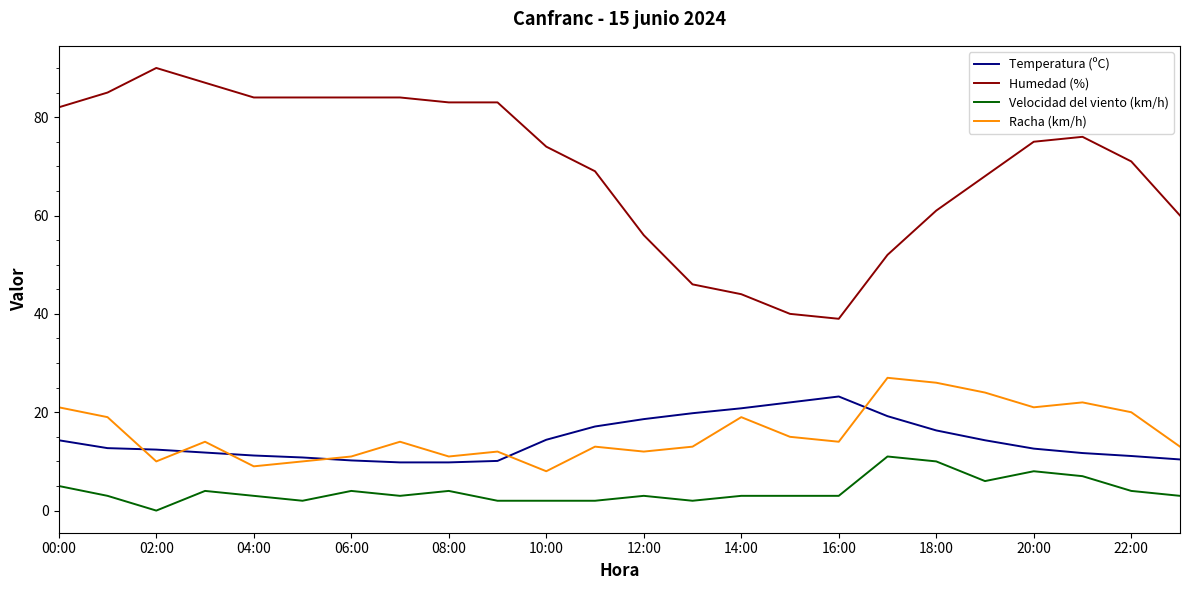

True or false: Velocidad del viento (km/h) and Racha (km/h) cross at least once.

False